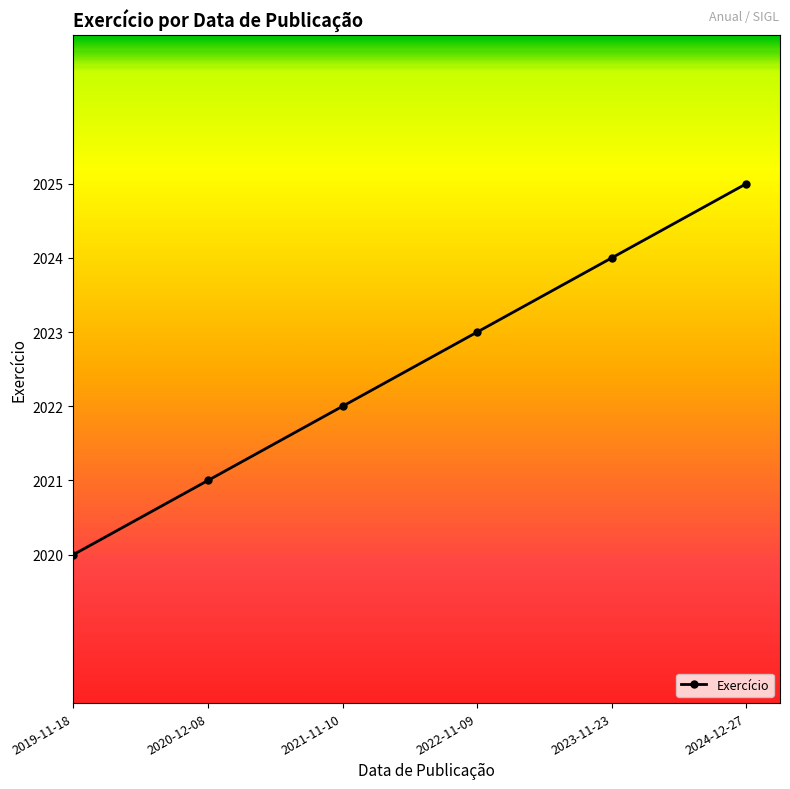

What is the smallest value displayed?

2020